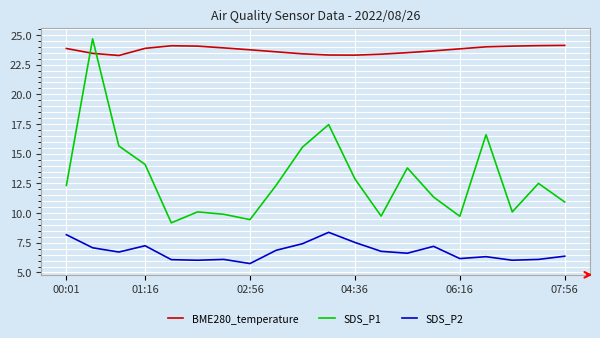

List the series in order of their overall mean, lowest first.

SDS_P2, SDS_P1, BME280_temperature